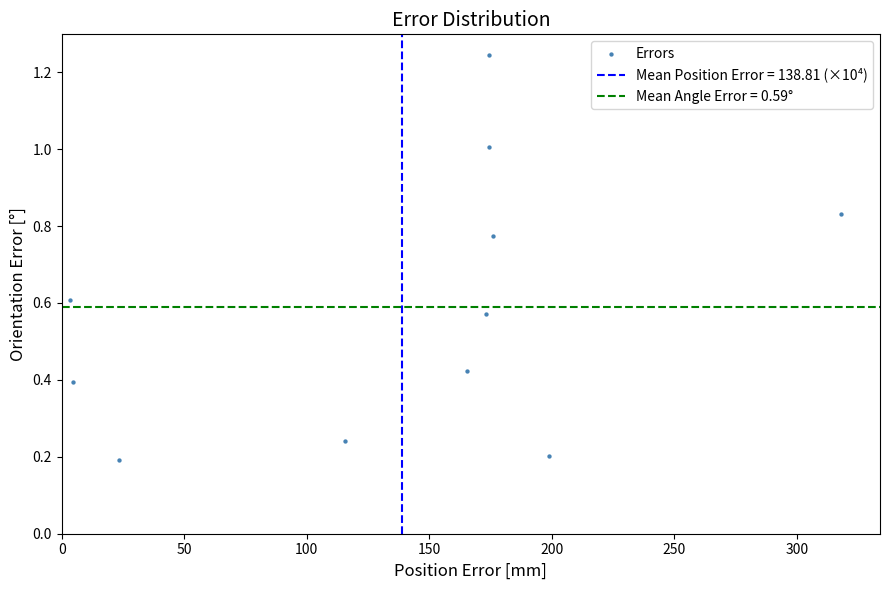

What is the range of X values (max minus min)?

314.6